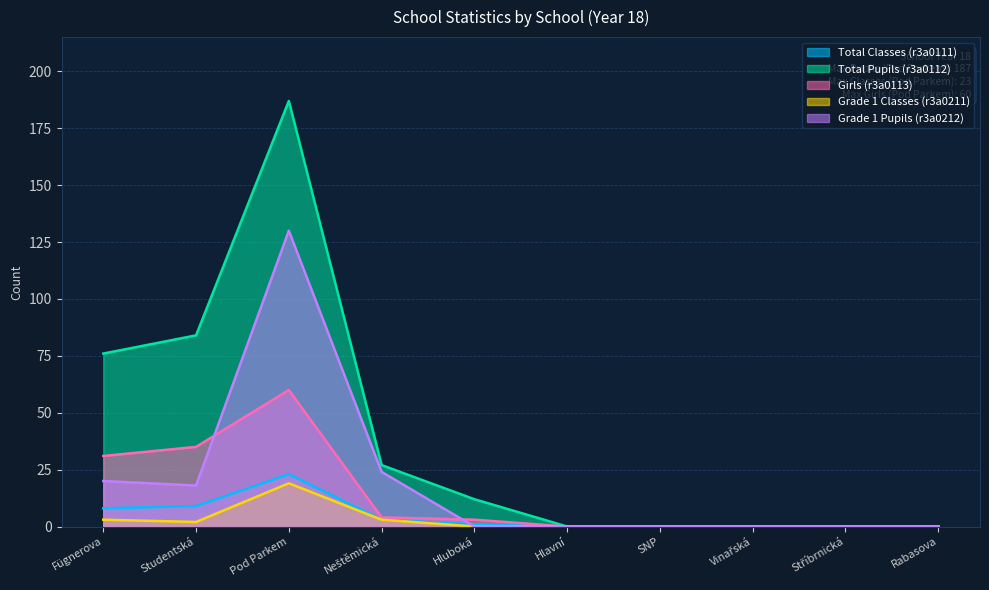

Where is the first local maximum for Total Pupils (r3a0112)?

Pod Parkem